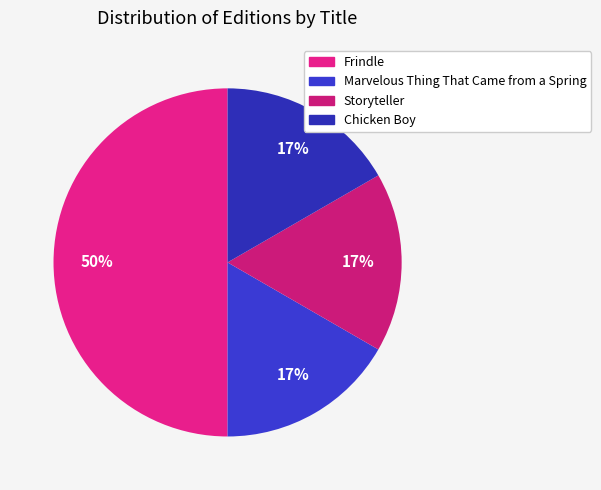

Which has a higher value, Chicken Boy or Frindle?

Frindle